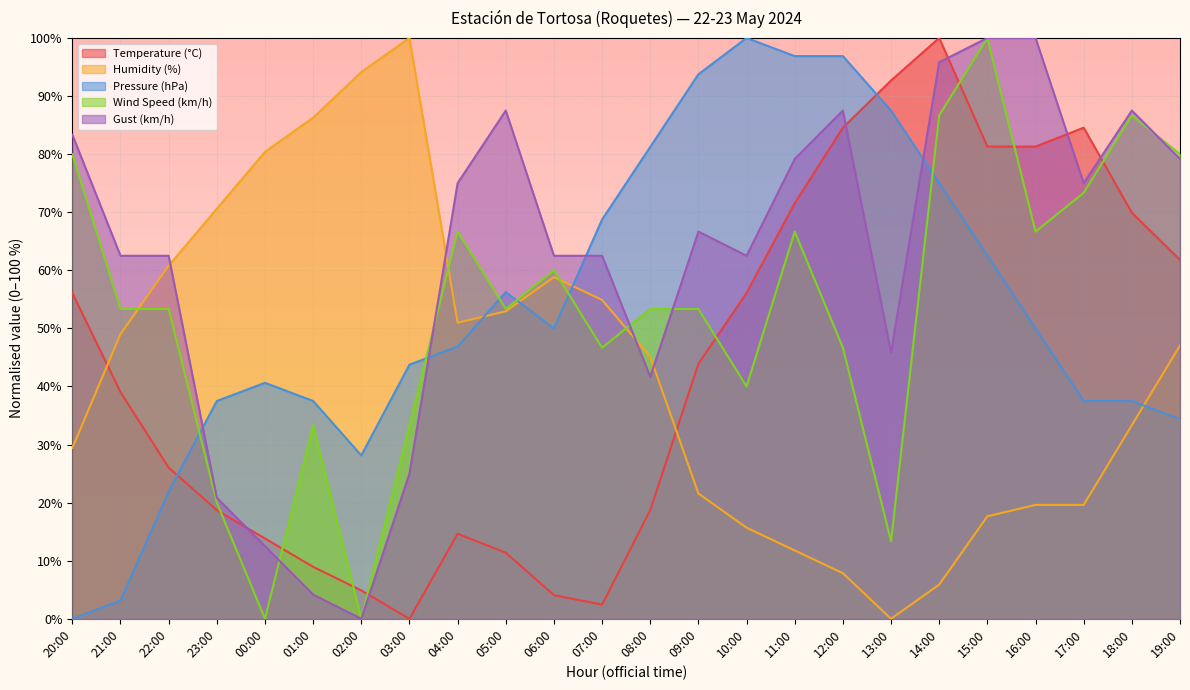

What is the label of the 11th point from the left?

06:00